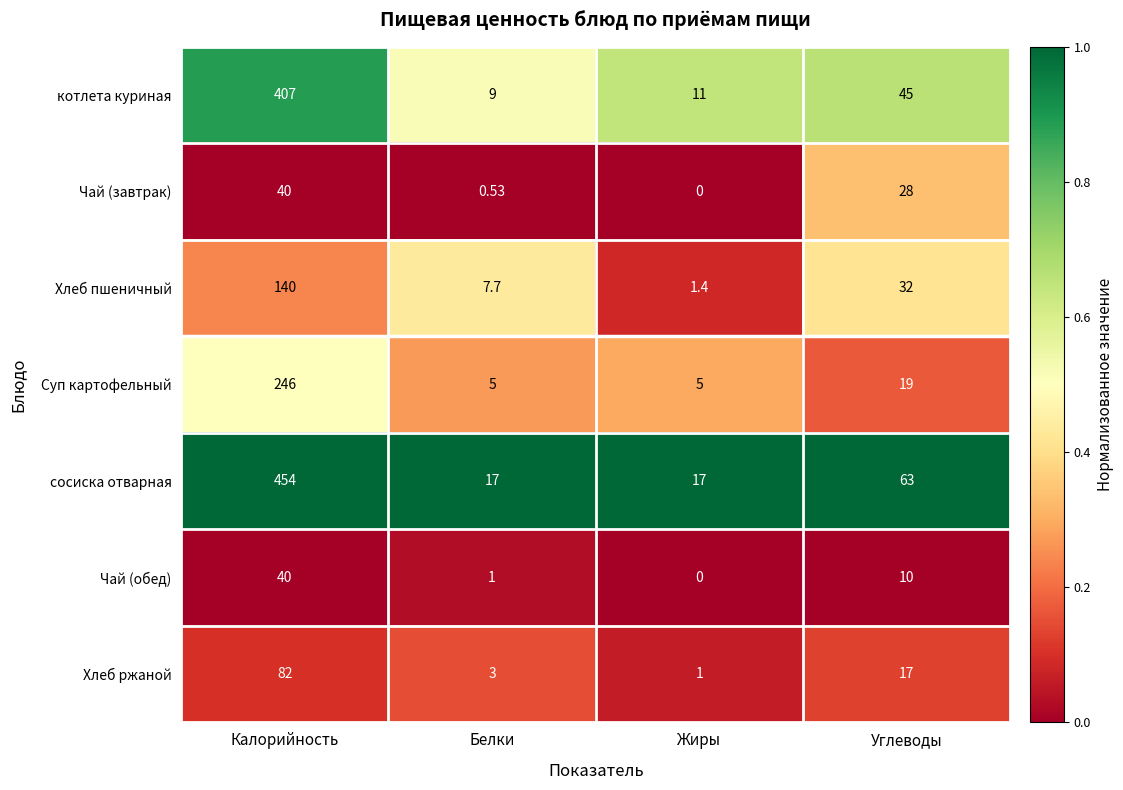

What is the difference between the highest and lowest values at Жиры?

17.0